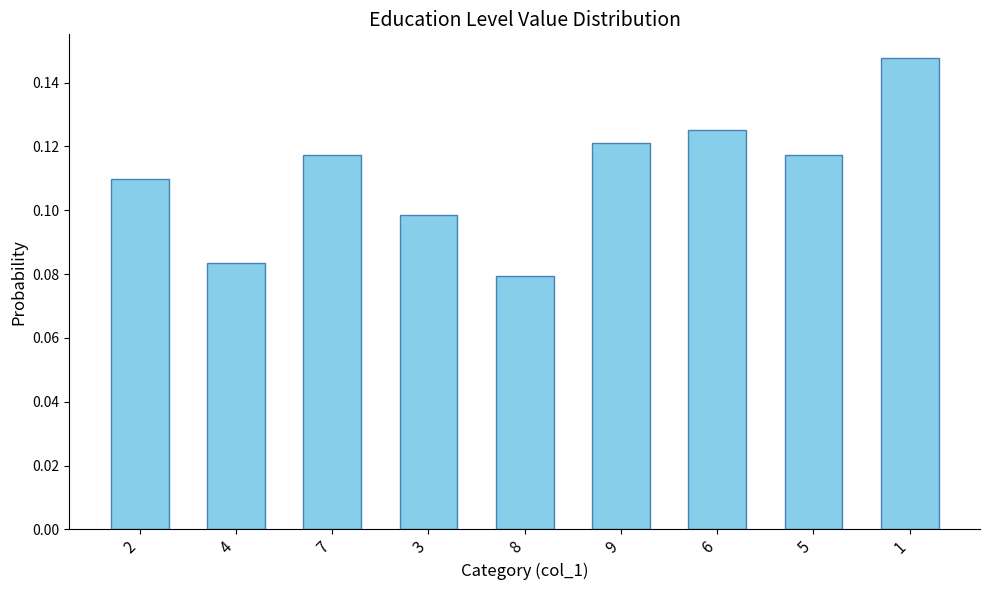

What is the label of the 2nd bar from the right?

5